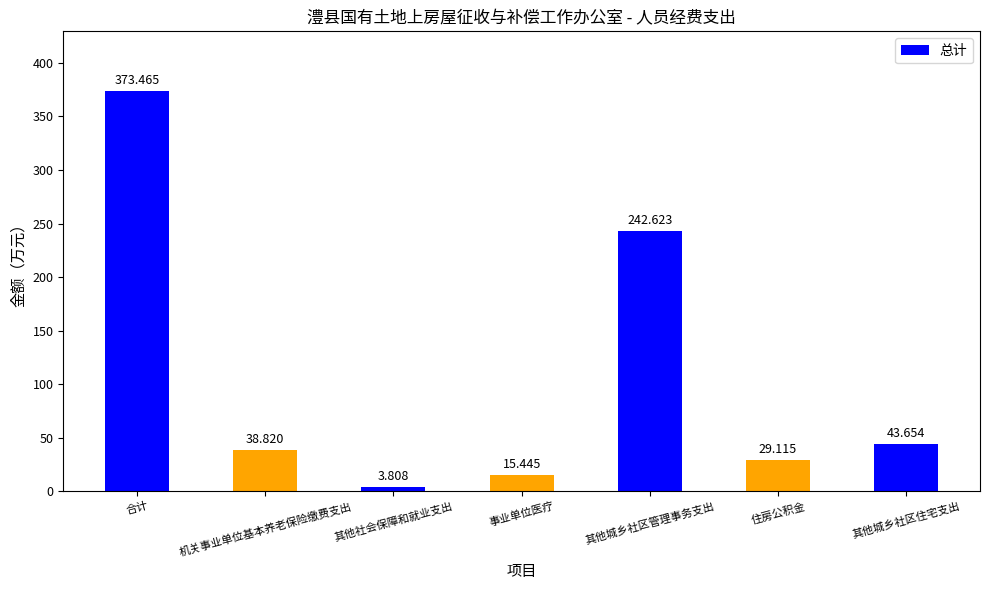

What is the sum of the values at 其他社会保障和就业支出 and 机关事业单位基本养老保险缴费支出?

42.6